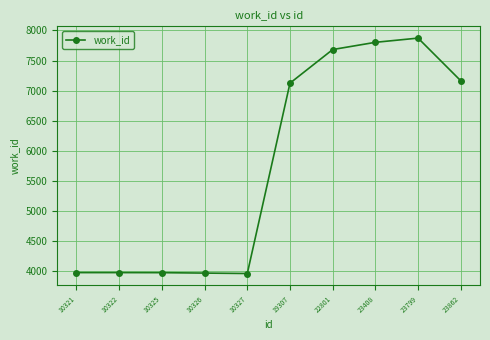

True or false: the data shows 7802 at 23408.

True